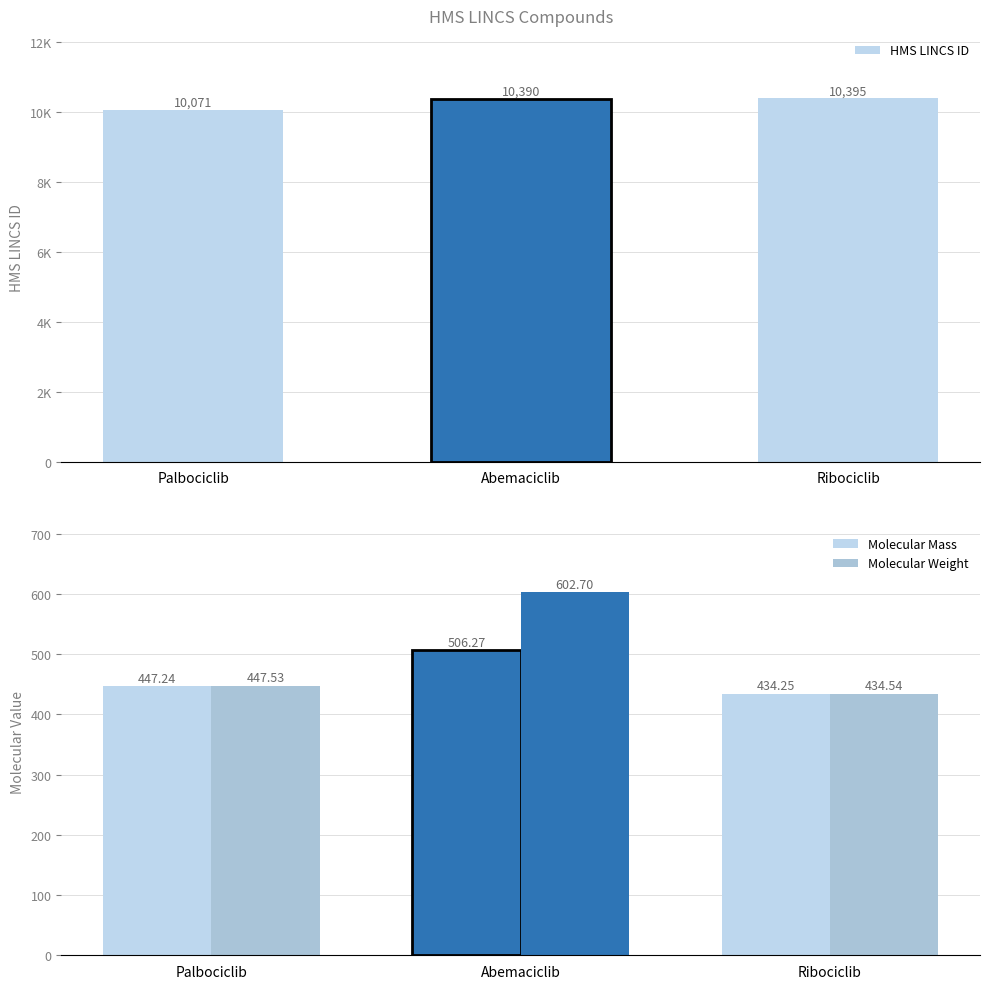

What is the sum of all Molecular Weight values?

1484.8